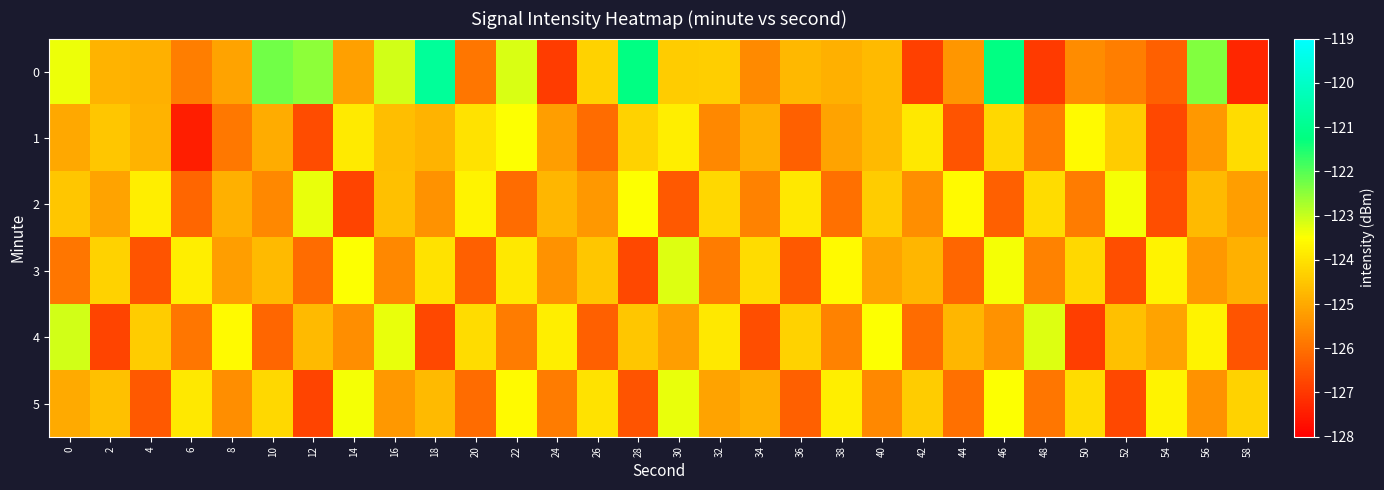

Reading right to left, transcribe all the data shown in this chart.

0: 58=-127.3	56=-122.4	54=-126.3	52=-125.8	50=-125.5	48=-127.0	46=-121.2	44=-125.4	42=-126.9	40=-124.7	38=-124.9	36=-124.8	34=-125.6	32=-124.4	30=-124.4	28=-121.2	26=-124.3	24=-126.9	22=-123.2	20=-125.9	18=-120.8	16=-123.1	14=-125.2	12=-122.5	10=-122.2	8=-125.1	6=-125.8	4=-124.9	2=-124.8	0=-123.3
1: 58=-124.1	56=-125.3	54=-126.7	52=-124.4	50=-123.6	48=-125.8	46=-124.2	44=-126.5	42=-123.9	40=-124.7	38=-125.1	36=-126.3	34=-124.9	32=-125.6	30=-123.8	28=-124.3	26=-126.1	24=-125.2	22=-123.5	20=-124.0	18=-124.8	16=-124.7	14=-123.9	12=-126.6	10=-125.0	8=-125.9	6=-127.5	4=-124.8	2=-124.5	0=-125.0
2: 58=-125.2	56=-124.7	54=-126.6	52=-123.4	50=-125.8	48=-124.1	46=-126.3	44=-123.6	42=-125.5	40=-124.4	38=-126.0	36=-123.9	34=-125.7	32=-124.2	30=-126.4	28=-123.5	26=-125.3	24=-124.8	22=-126.1	20=-123.7	18=-125.4	16=-124.6	14=-126.8	12=-123.3	10=-125.6	8=-124.9	6=-126.2	4=-123.8	2=-125.1	0=-124.5
3: 58=-124.9	56=-125.3	54=-123.7	52=-126.6	50=-124.2	48=-125.7	46=-123.4	44=-126.2	42=-124.8	40=-125.1	38=-123.6	36=-126.4	34=-124.1	32=-125.8	30=-123.2	28=-126.7	26=-124.5	24=-125.4	22=-123.9	20=-126.3	18=-124.0	16=-125.6	14=-123.5	12=-126.1	10=-124.7	8=-125.2	6=-123.8	4=-126.5	2=-124.3	0=-125.9
4: 58=-126.5	56=-123.7	54=-125.1	52=-124.6	50=-126.9	48=-123.2	46=-125.4	44=-124.8	42=-126.1	40=-123.5	38=-125.7	36=-124.3	34=-126.6	32=-123.9	30=-125.2	28=-124.5	26=-126.3	24=-123.8	22=-125.8	20=-124.1	18=-126.7	16=-123.3	14=-125.5	12=-124.7	10=-126.2	8=-123.6	6=-125.9	4=-124.4	2=-126.8	0=-123.1
5: 58=-124.3	56=-125.4	54=-123.7	52=-126.7	50=-124.1	48=-125.9	46=-123.5	44=-126.0	42=-124.4	40=-125.6	38=-123.8	36=-126.3	34=-124.9	32=-125.1	30=-123.3	28=-126.5	26=-124.0	24=-125.8	22=-123.6	20=-126.1	18=-124.7	16=-125.3	14=-123.4	12=-126.8	10=-124.2	8=-125.5	6=-123.9	4=-126.4	2=-124.6	0=-125.0